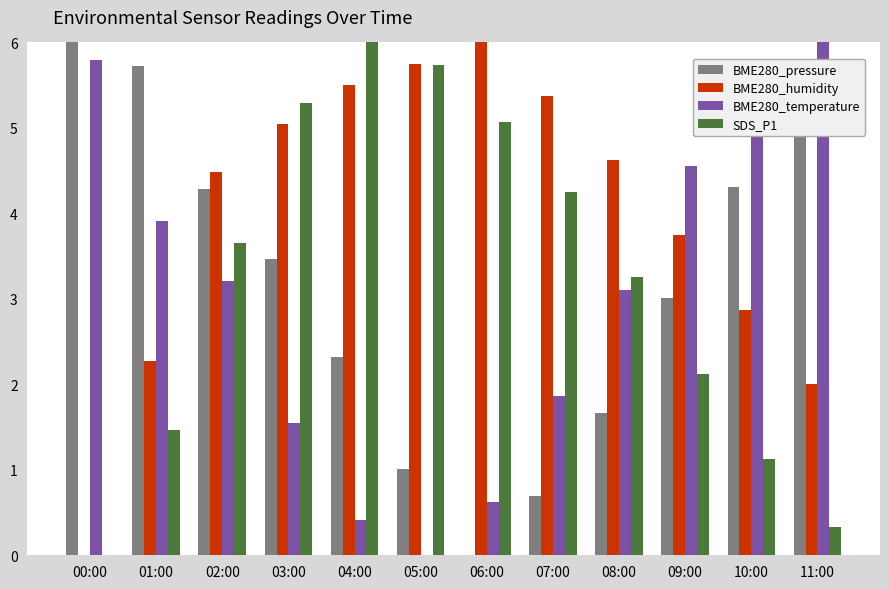

How many groups of bars are there?

12